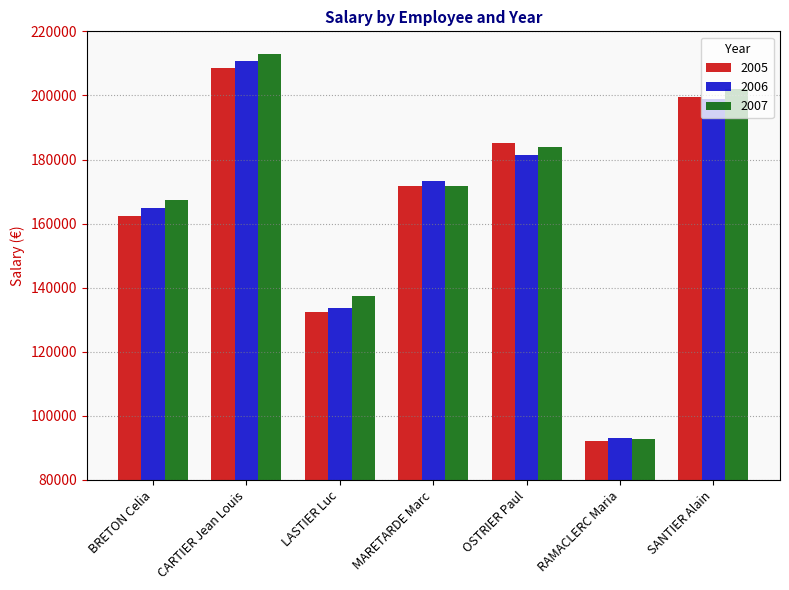

How many distinct data groups are displayed?

3